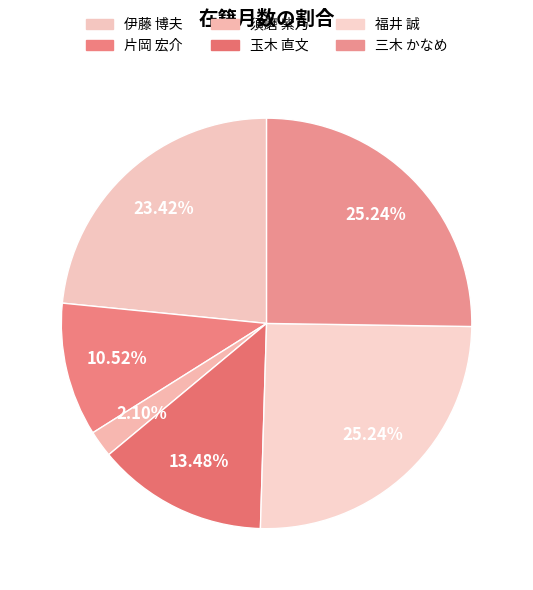

What is the change in value from 須磨 紫乃 to 三木 かなめ?

+242